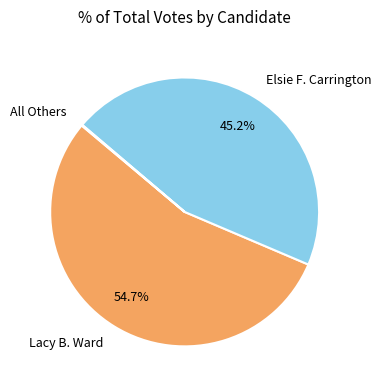

Which slice is the largest?

Lacy B. Ward